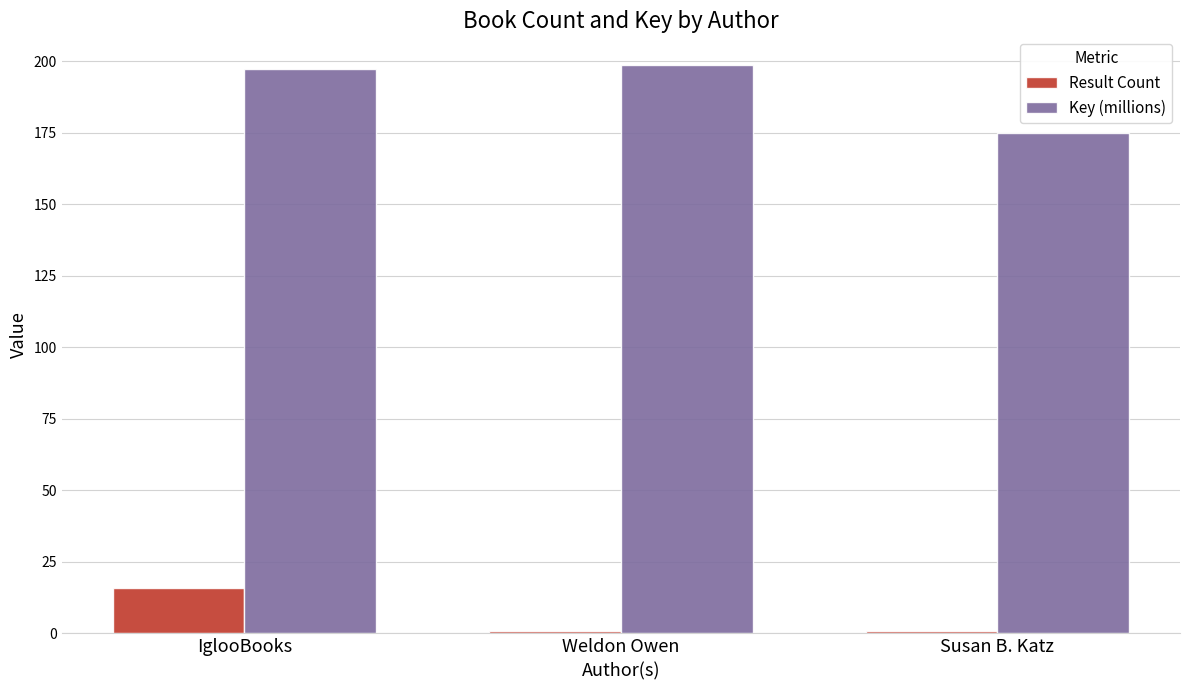

What is the highest value of the Key (millions) series?

198.8